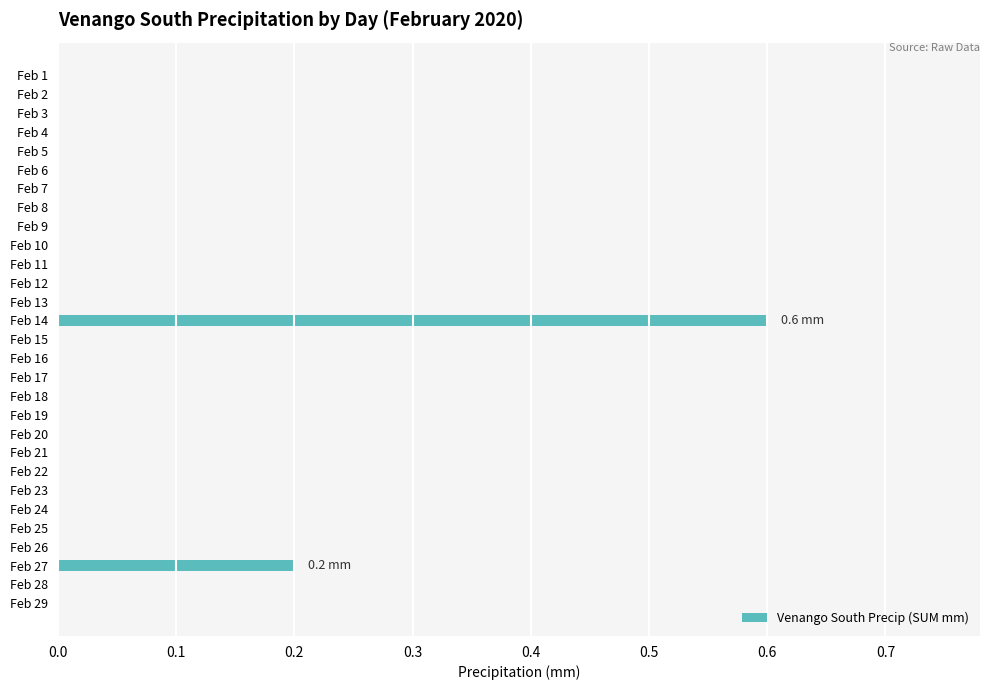

True or false: the data shows 0.3 at Feb 4.

False